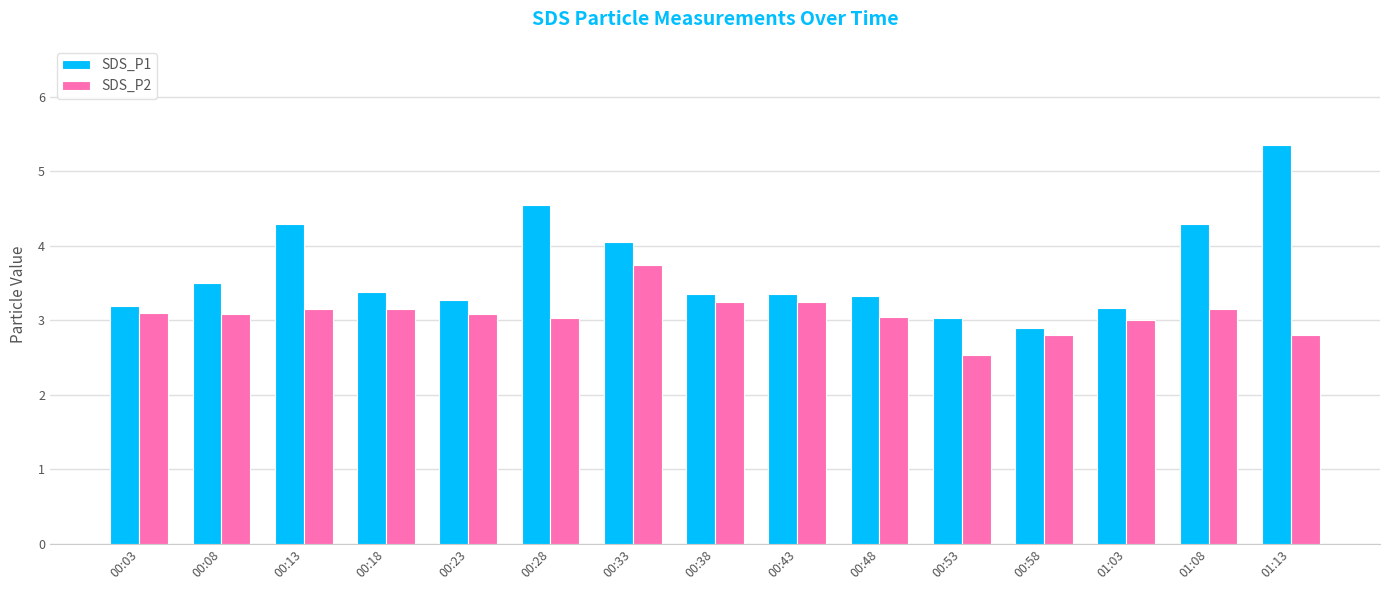

How many distinct data groups are displayed?

2